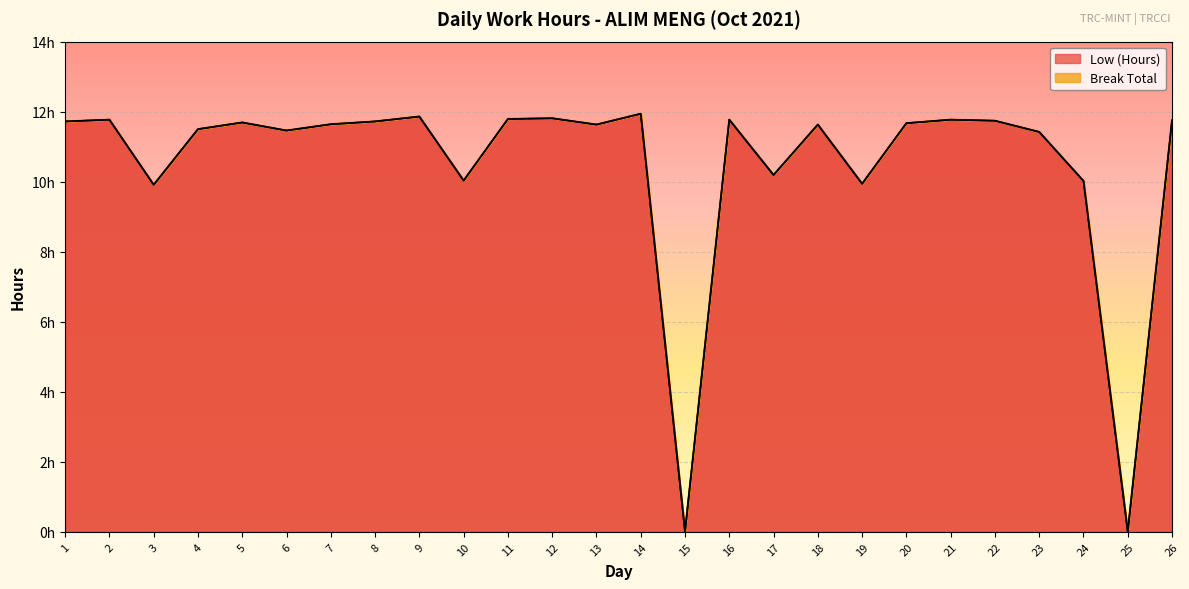

Does the chart display data point markers on the line(s)?

No